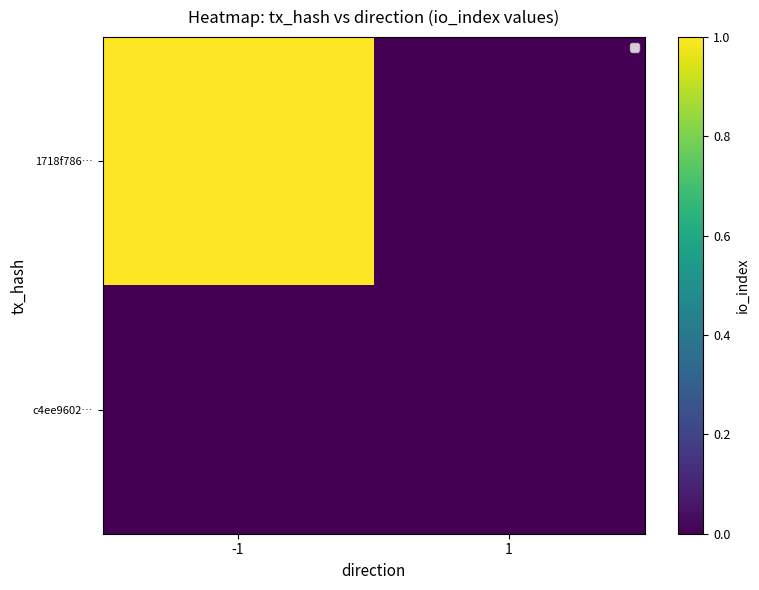

Rank the categories by 1718f786… value from lowest to highest.

1, -1